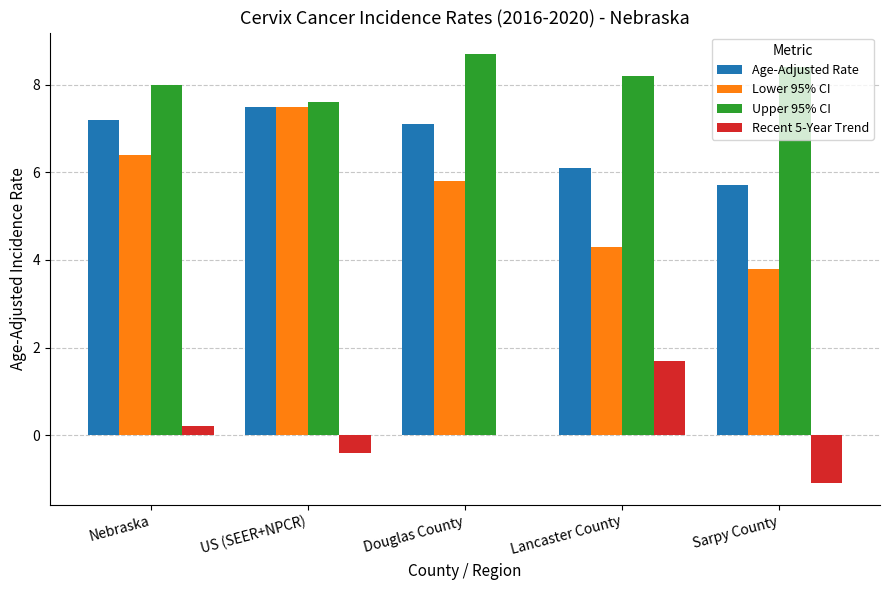

Which series has the largest range (max minus min)?

Lower 95% CI